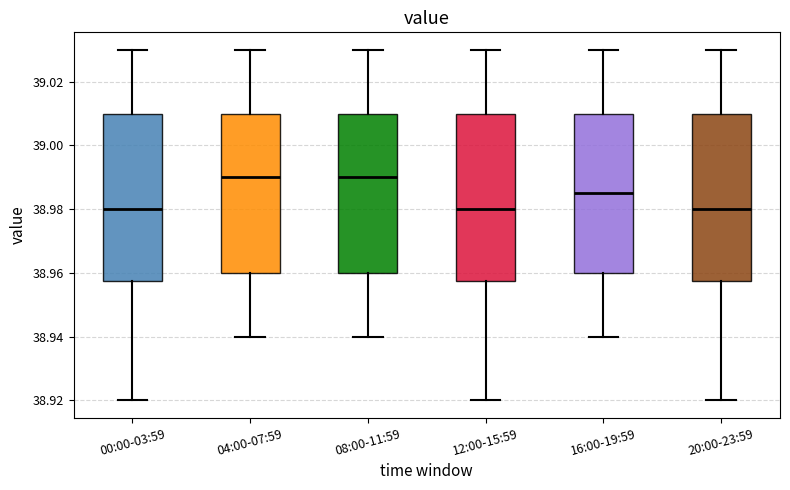

Where does the median line of the box for 00:00-03:59 sit on the y-axis? The values are not printed on the chart, so give them approximately, as read against the axis.

38.980